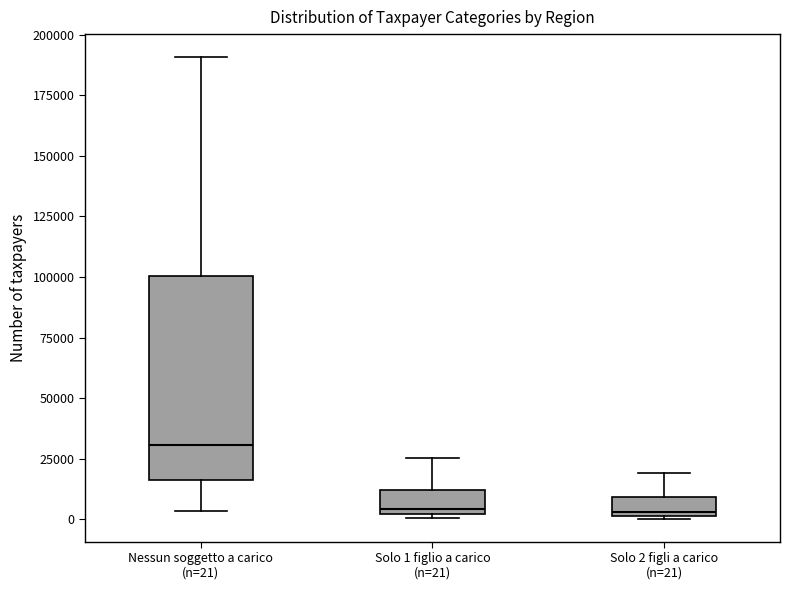

Which box is the tallest, from its lower edge to its upper edge?

Nessun soggetto a carico (n=21)